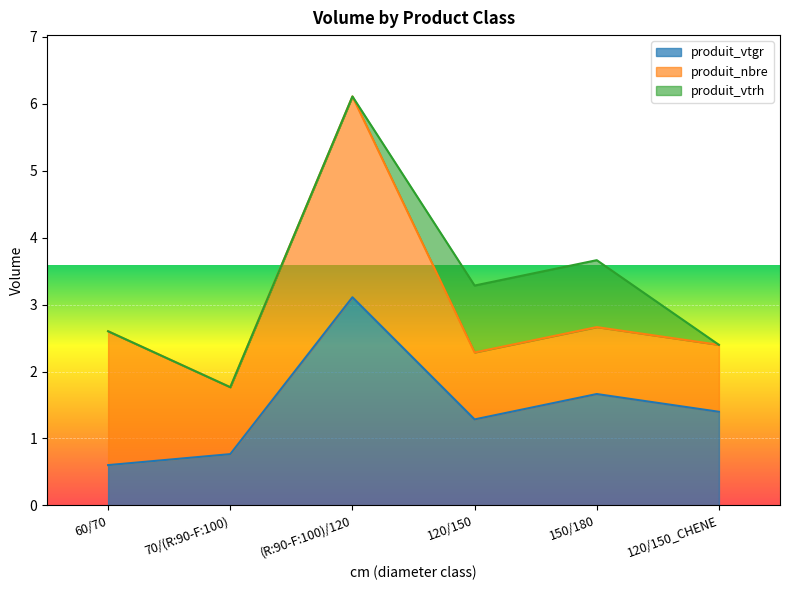

True or false: produit_vtrh and produit_vtgr intersect in this chart.

False